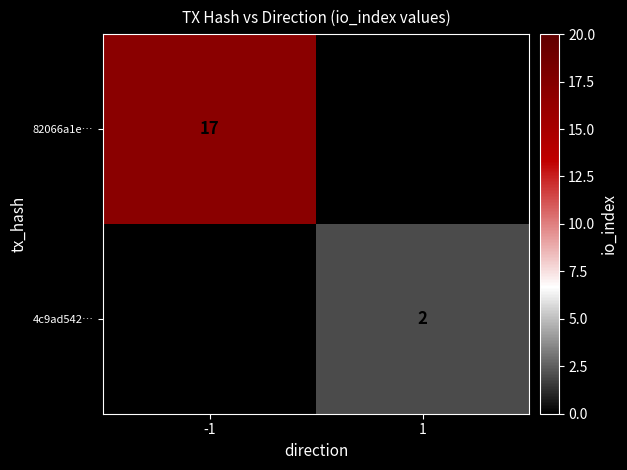

True or false: 82066a1e… has a value of 17 at -1.

True